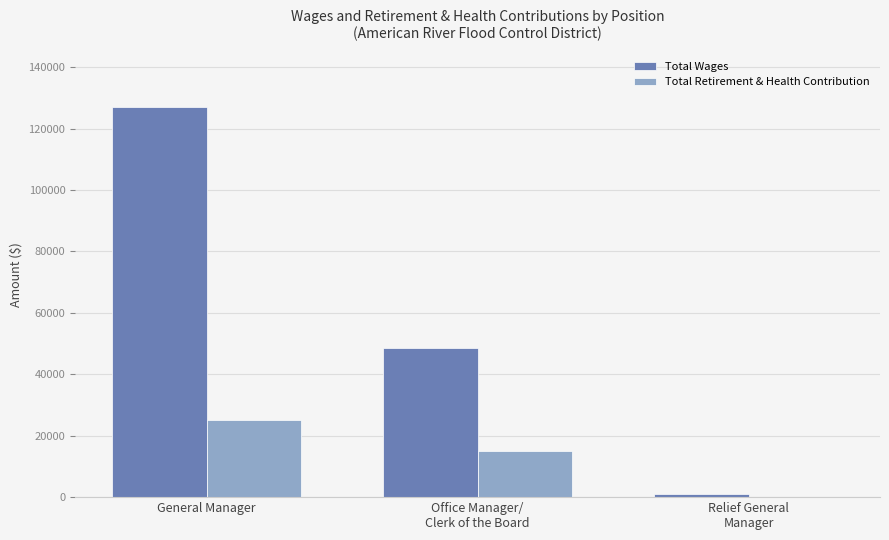

Which series has the widest spread of values?

Total Wages